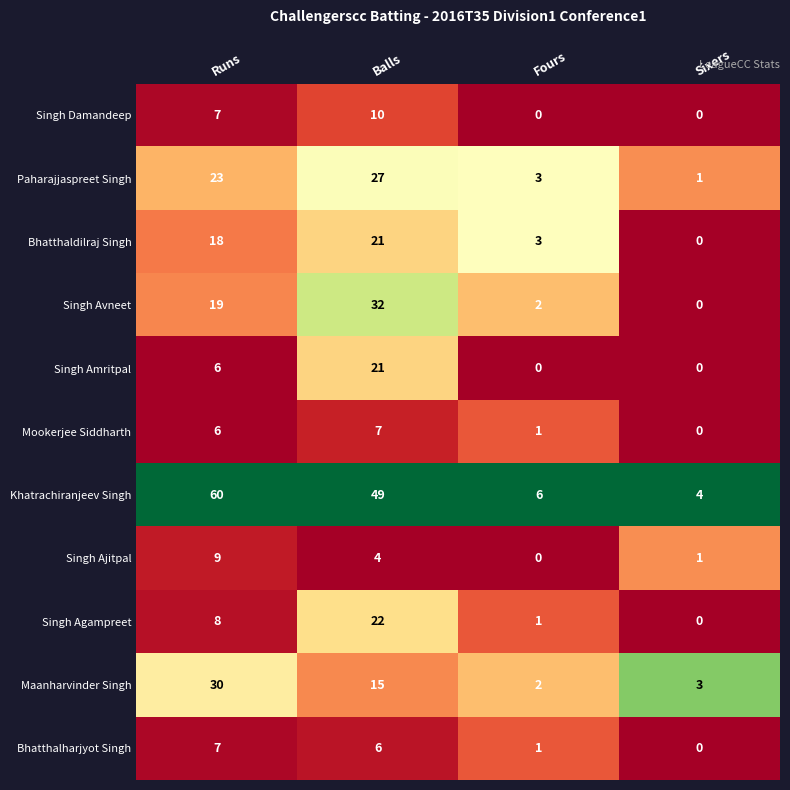

What is the difference between the maximum and minimum values in the Singh Ajitpal series?

9